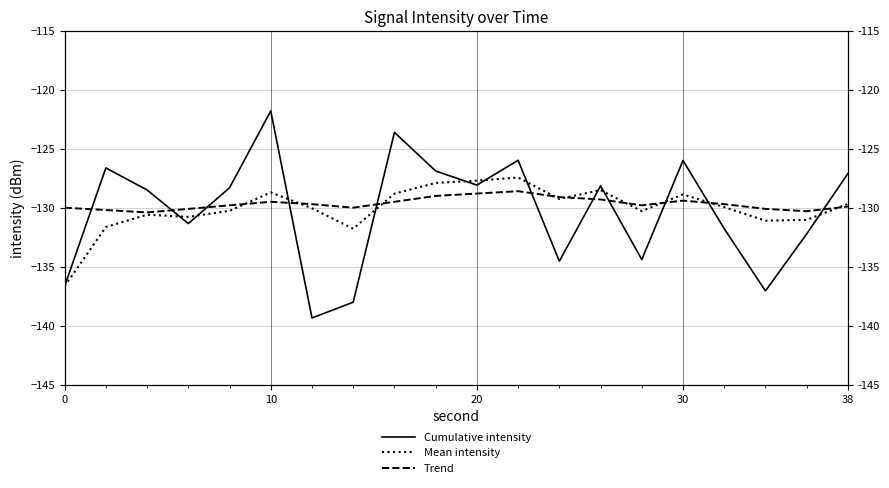

In Mean intensity, how many points are higher than both neighbors (excluding endpoints)?

5